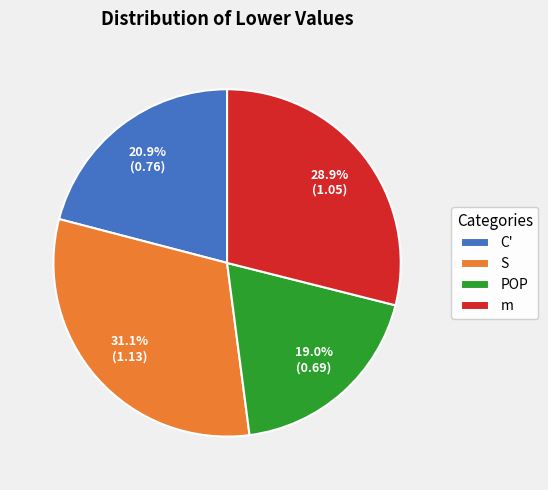

To the nearest percent, what percentage of the pie is m?

29%